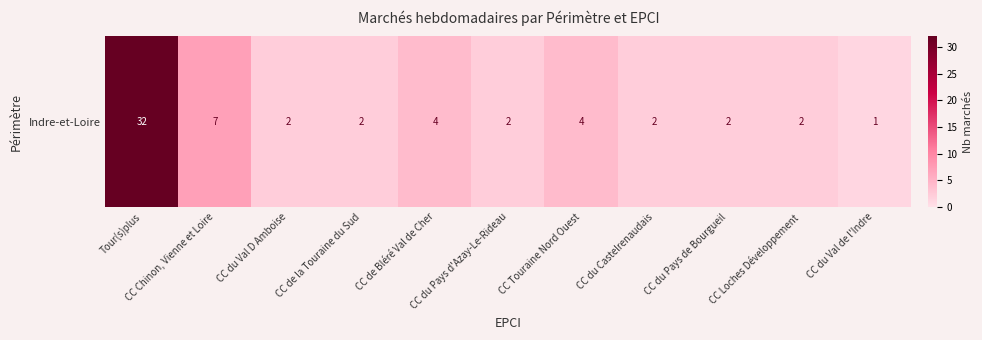

Is it true that the value at CC du Val D Amboise is 3?

False